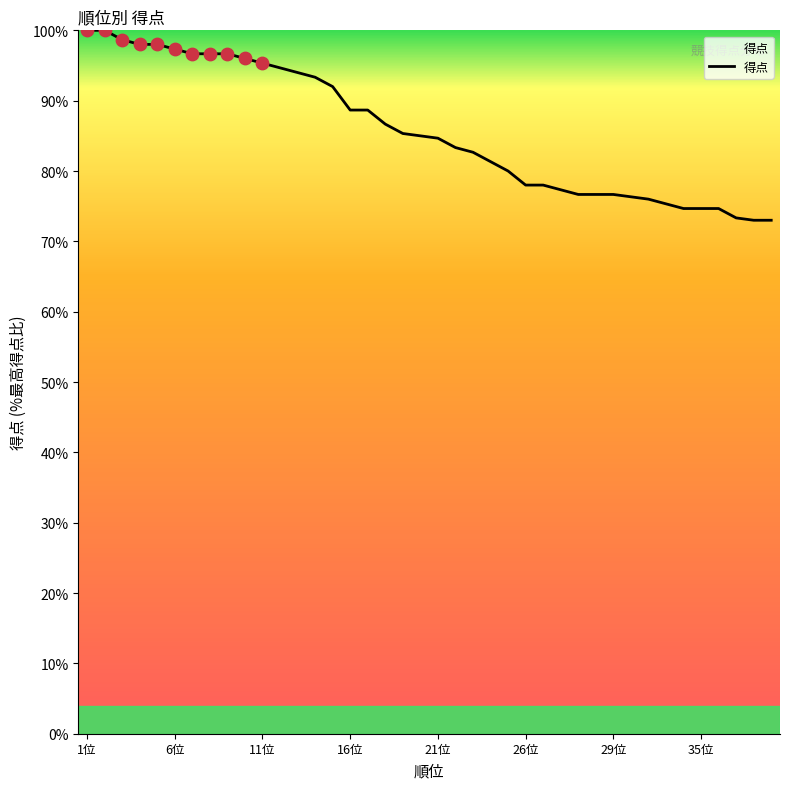

What is the greatest value displayed?

100.0